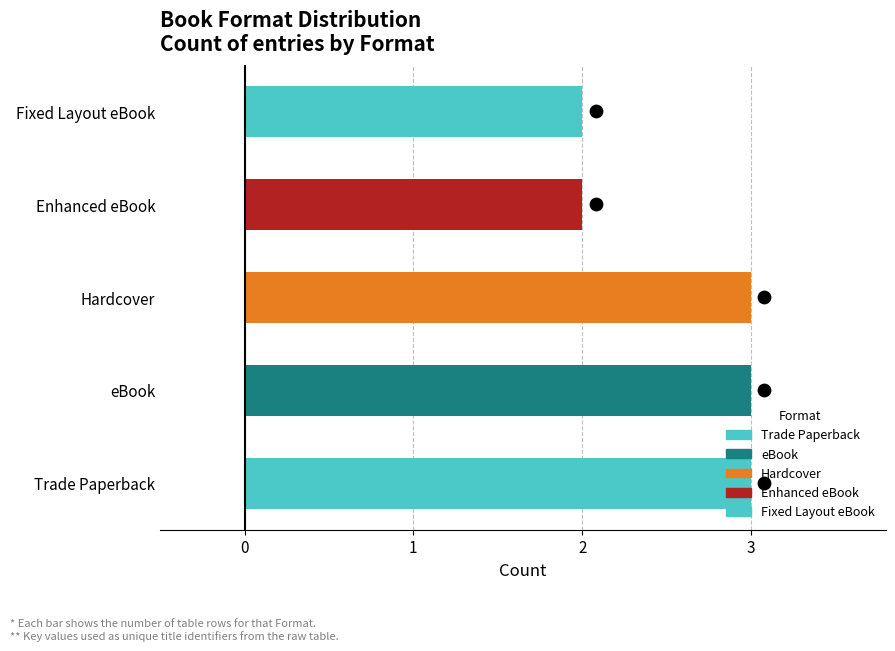

Which has a higher value, Enhanced eBook or Hardcover?

Hardcover